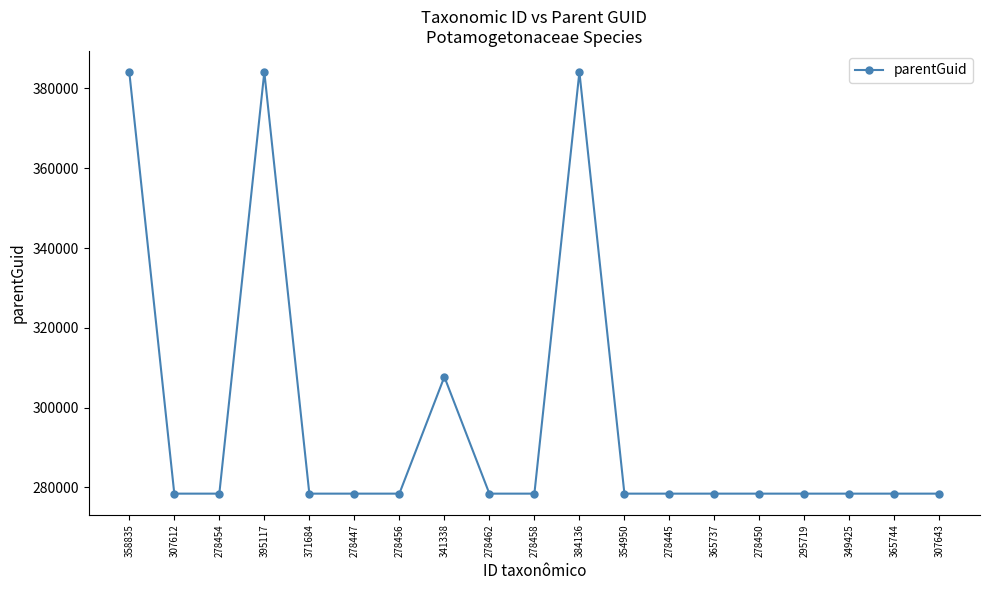

True or false: the data has more than 0 interior local peaks.

True